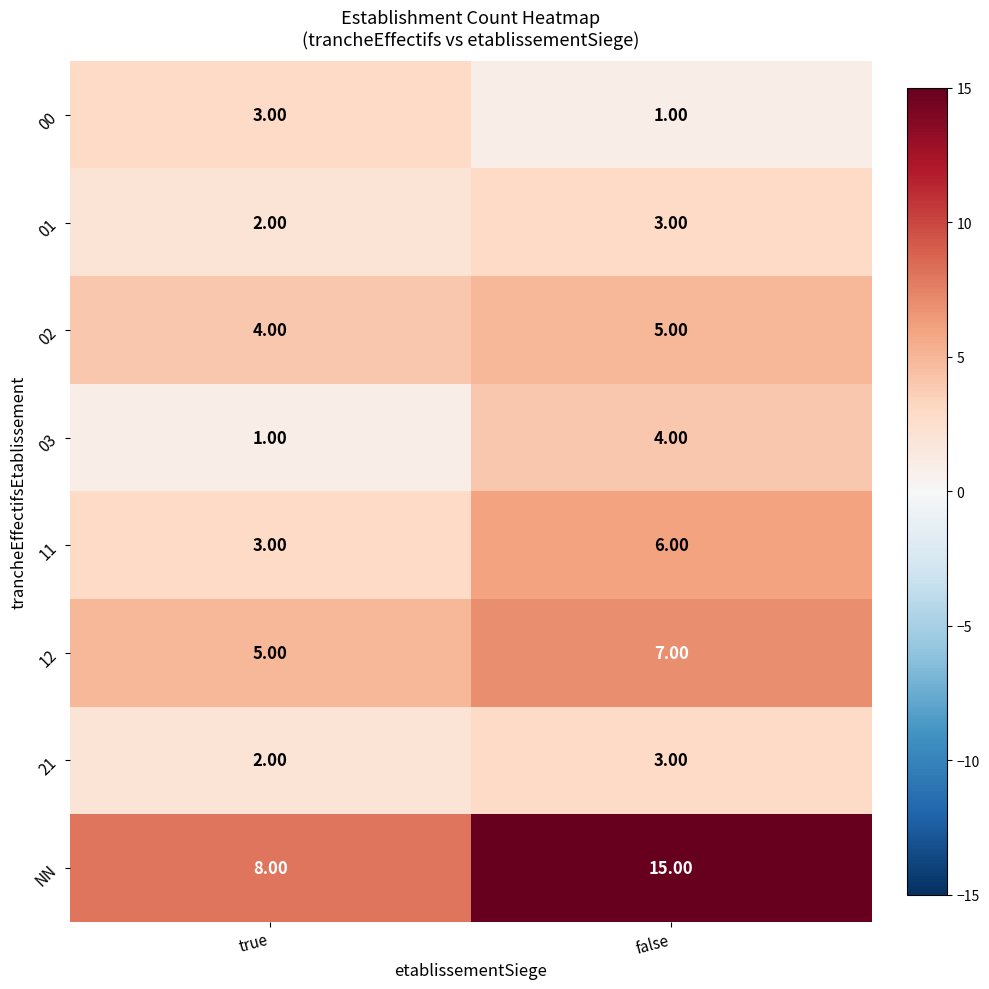

At which label is 01 closest to 2?

true